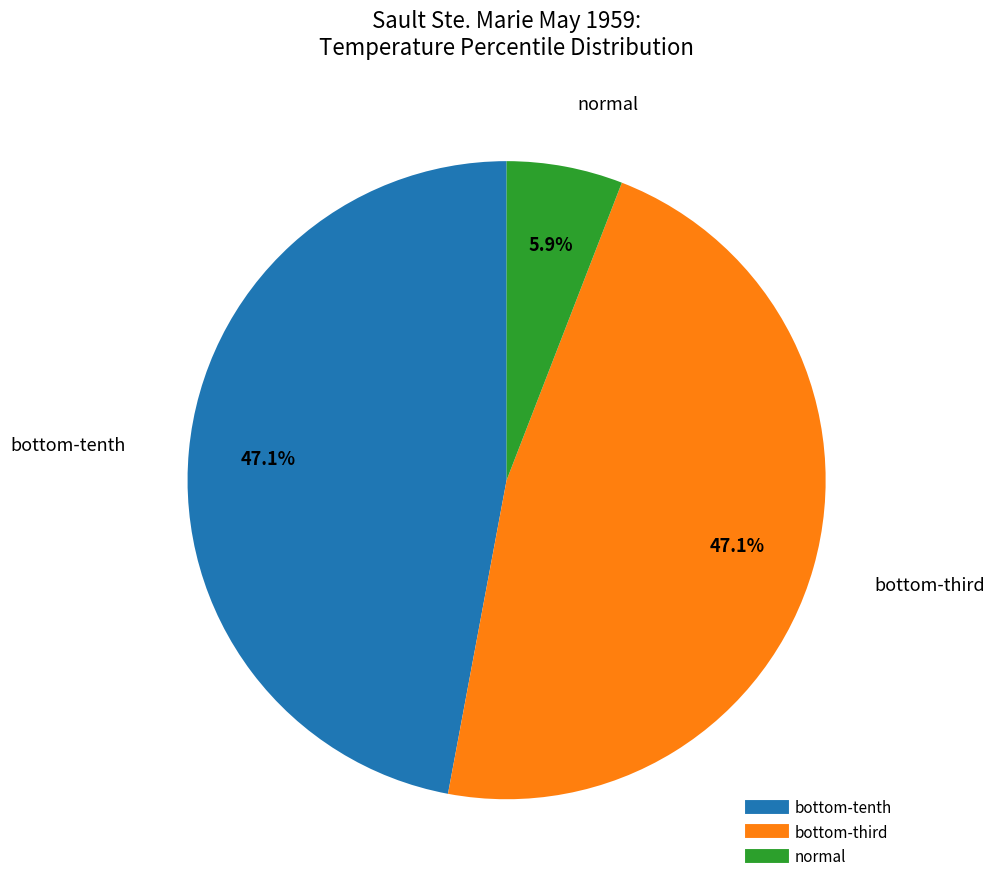

How many slices are in this pie chart?

3